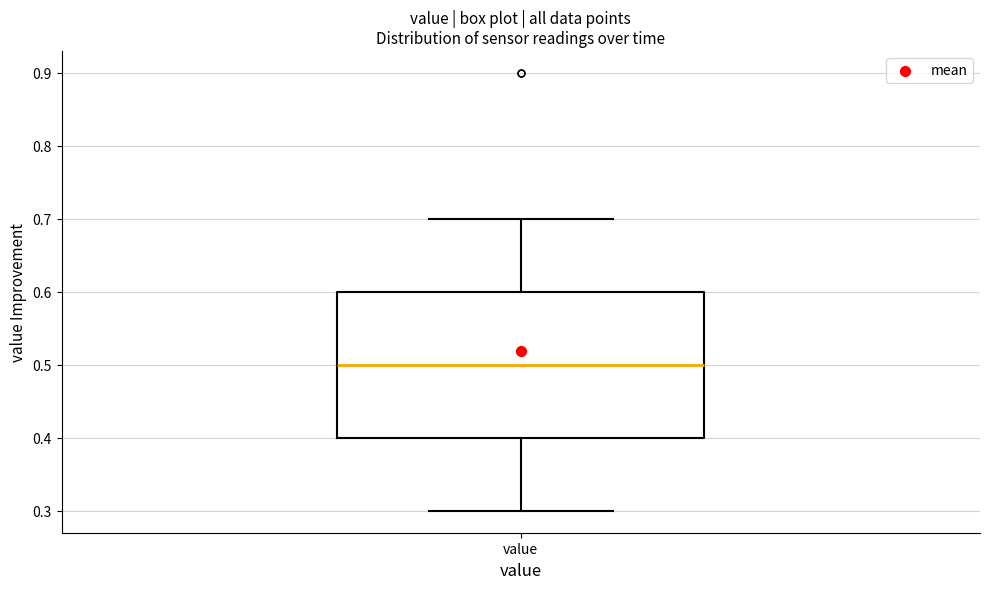

Transcribe this box plot: give where the median line is, the range the box spans, and where the two whiskers end, as read against the y-axis. The values are not printed on the chart, so give them approximately, as read against the axis.

median 0.5, box 0.4 to 0.6, whiskers 0.3 to 0.7